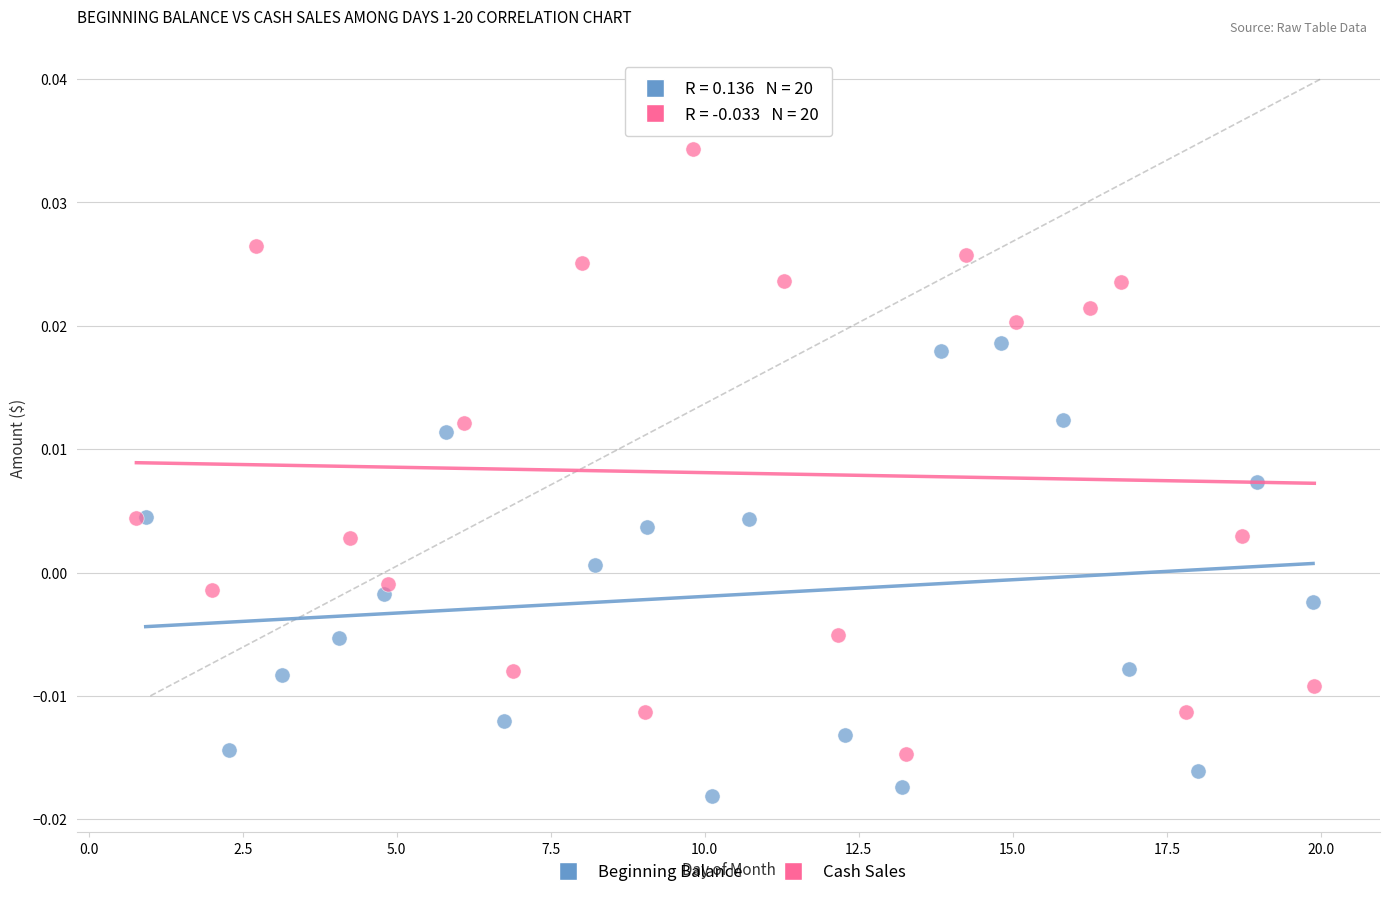

Which series has the widest spread of Y values?

Cash Sales